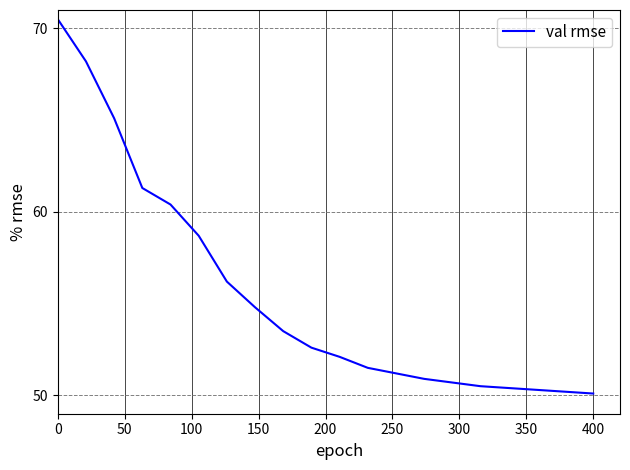

What is the difference between the maximum and minimum values?

20.4